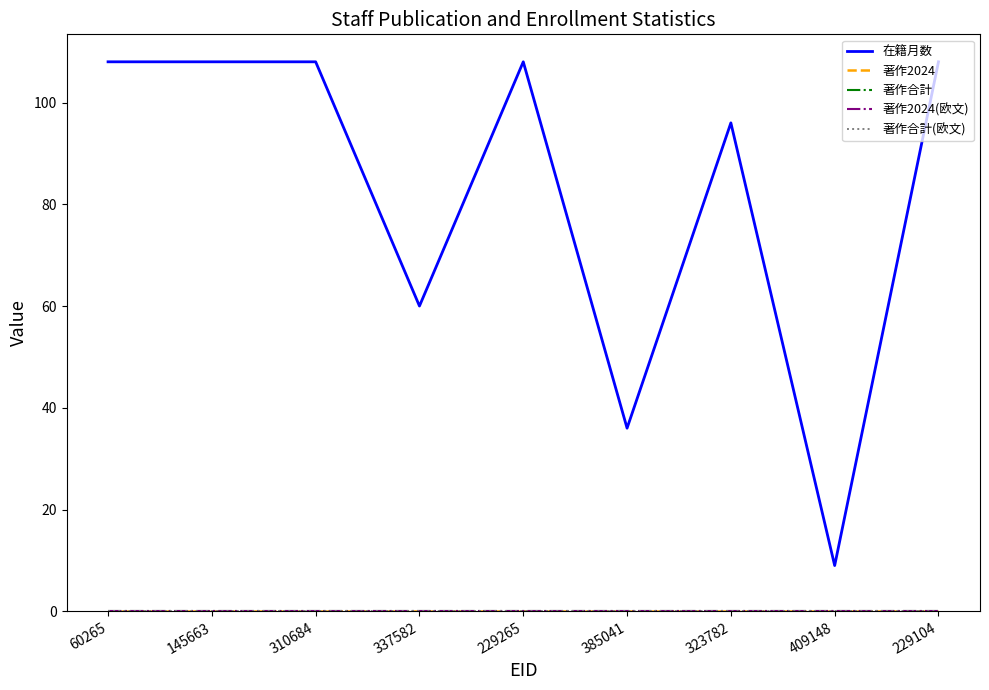

True or false: 著作2024(欧文) and 著作合計(欧文) cross at least once.

False